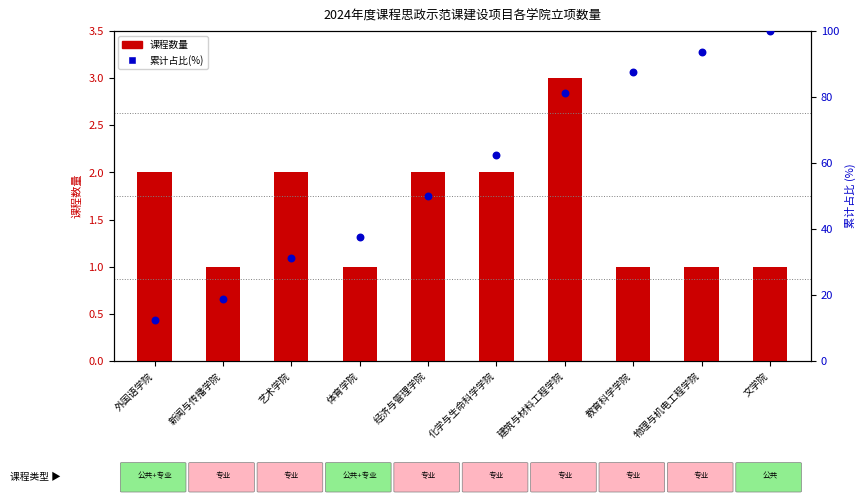

Is the value of 课程数量 at 建筑与材料工程学院 greater than the value of 累计占比(%) at 艺术学院?

No